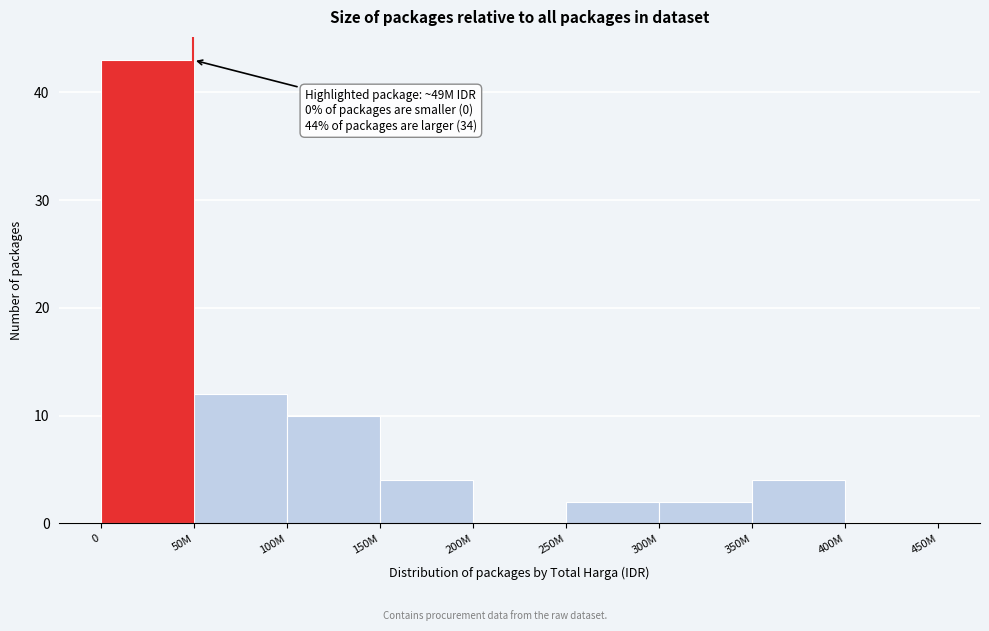

Reading right to left, list all the values displayed in this chart.

400M=0	350M=4	300M=2	250M=2	200M=0	150M=4	100M=10	50M=12	0=43